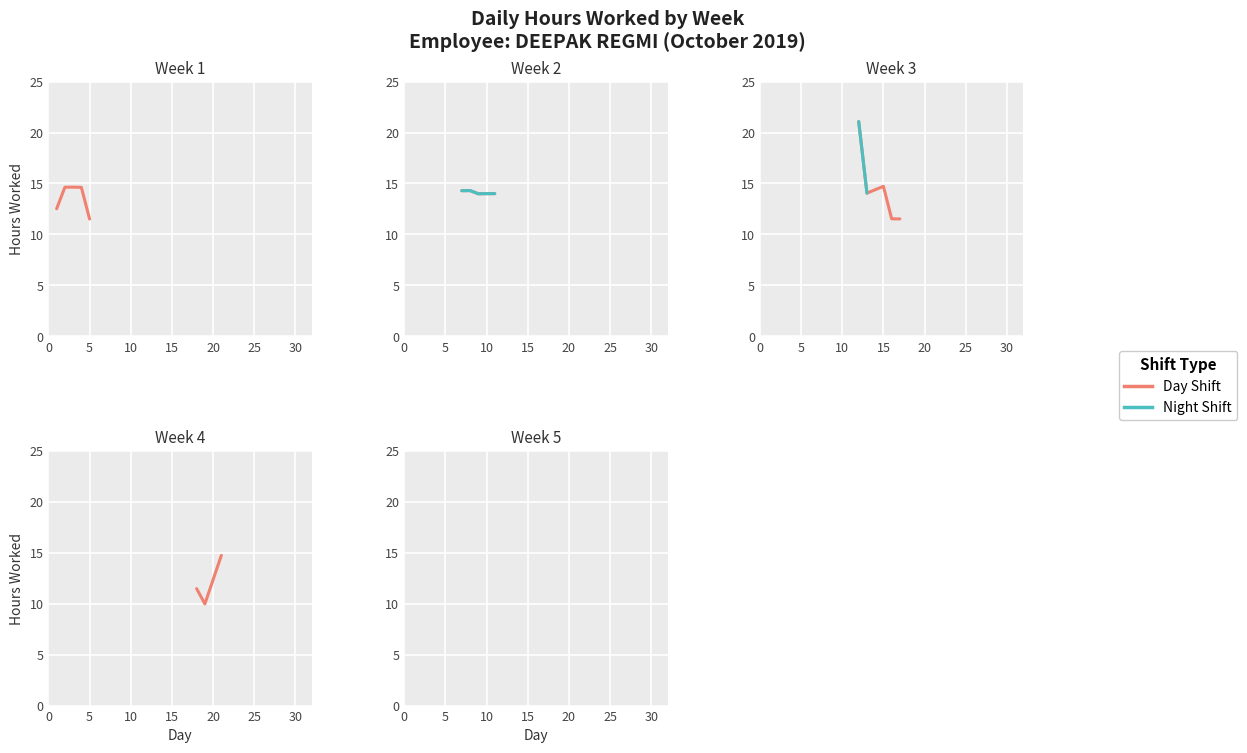

True or false: Day shifts (hours worked) and Night/Zero entries intersect in this chart.

False